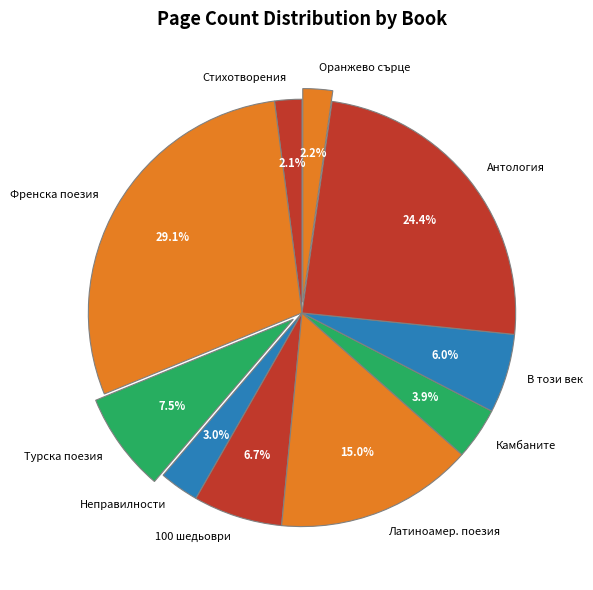

Which category has the biggest portion of the pie?

Френска поезия